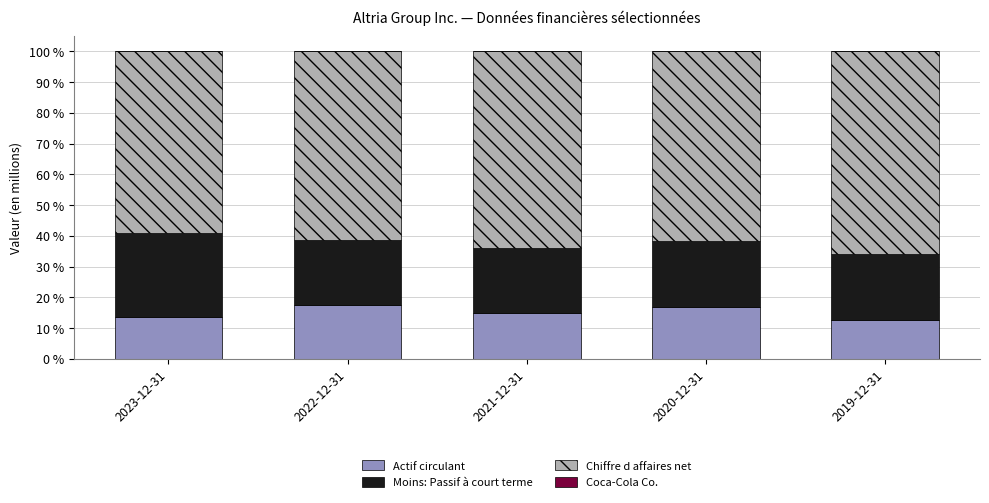

What is the highest value of the Actif circulant series?

17.6